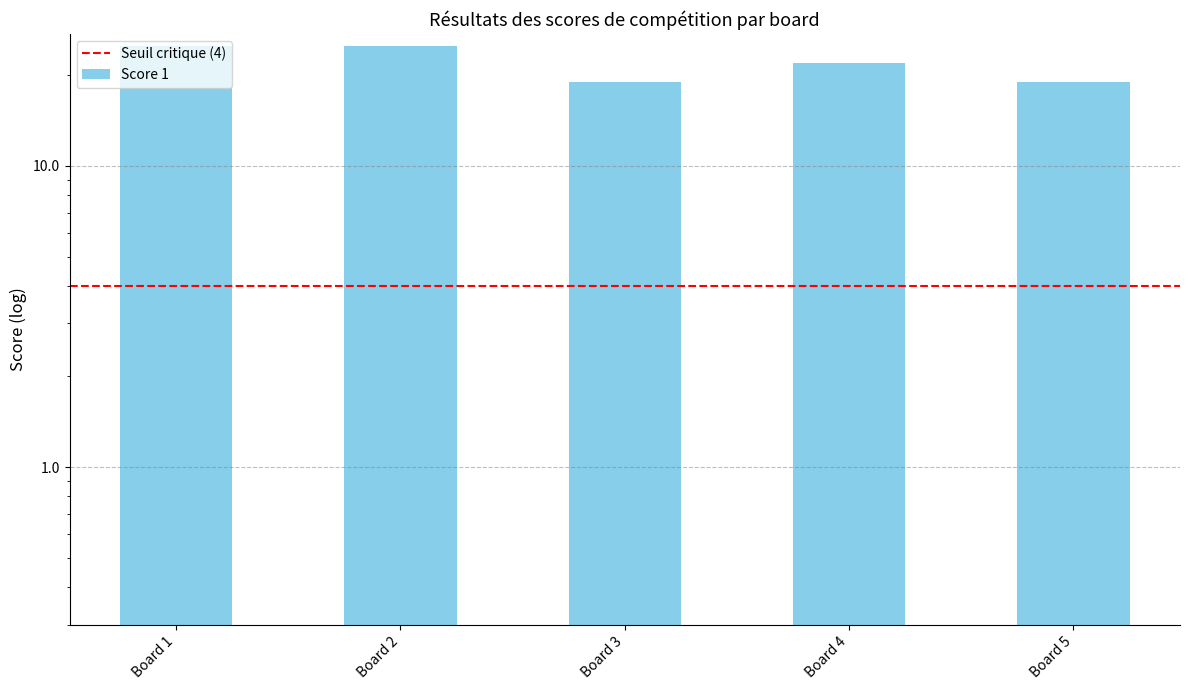

List the labels in order of value, smallest first.

Board 3, Board 5, Board 4, Board 1, Board 2